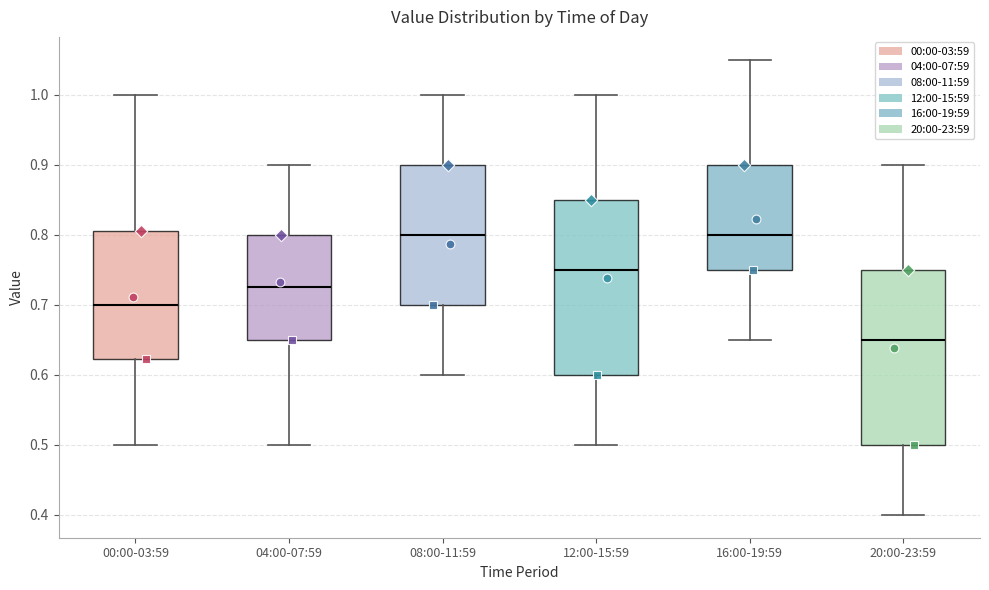

Reading left to right, read every box against the y-axis: the position of its median line, the range the box covers, and the ends of its whiskers. The values are not printed on the chart, so give them approximately, as read against the axis.

00:00-03:59: median 0.70, box 0.62 to 0.81, whiskers 0.50 to 1.00
04:00-07:59: median 0.73, box 0.65 to 0.80, whiskers 0.50 to 0.90
08:00-11:59: median 0.80, box 0.70 to 0.90, whiskers 0.60 to 1.00
12:00-15:59: median 0.75, box 0.60 to 0.85, whiskers 0.50 to 1.00
16:00-19:59: median 0.80, box 0.75 to 0.90, whiskers 0.65 to 1.05
20:00-23:59: median 0.65, box 0.50 to 0.75, whiskers 0.40 to 0.90